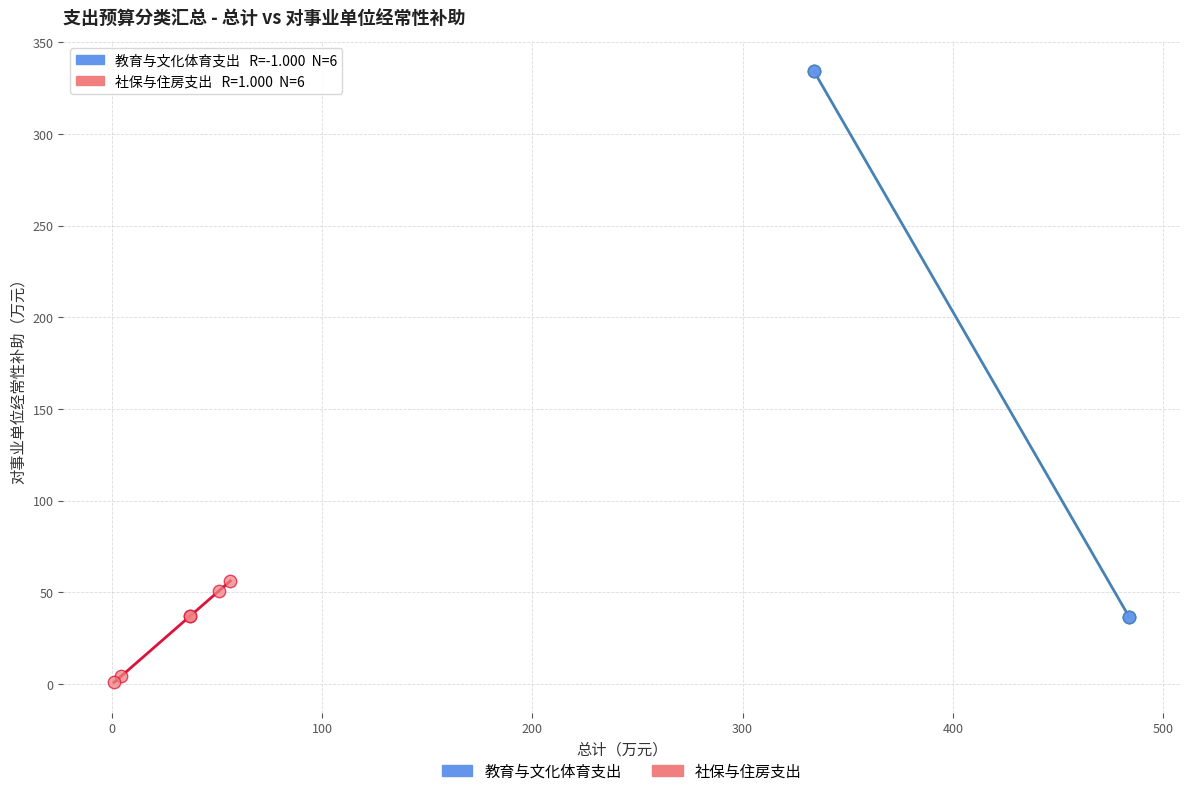

Which series contains the highest Y value?

教育与文化体育支出